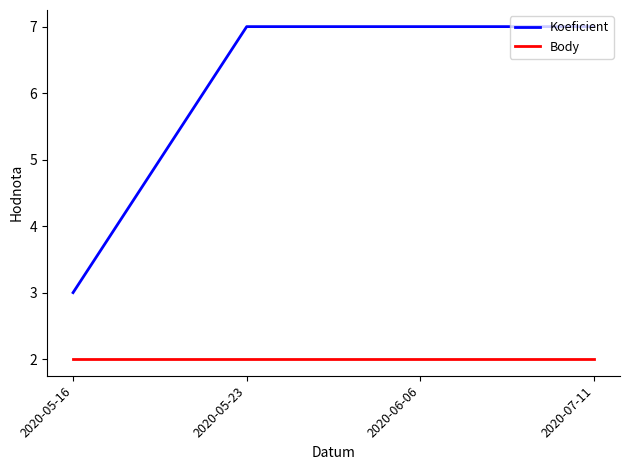

Which series has the largest total across all categories?

Koeficient